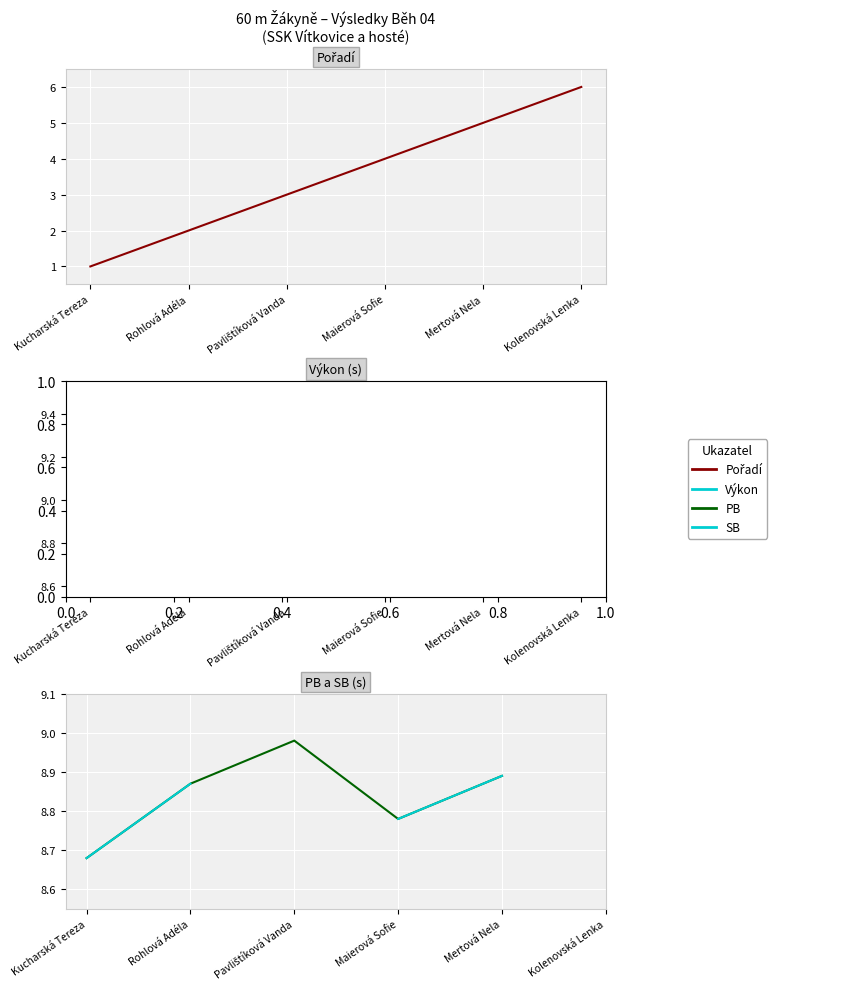

Which series has the largest total across all categories?

Výkon